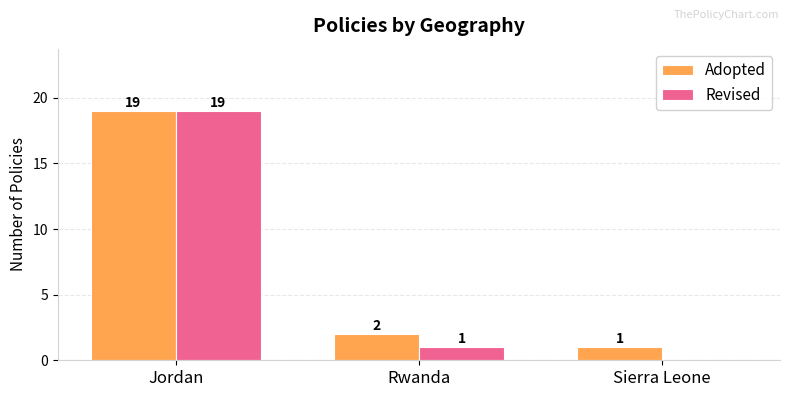

What is the sum of all Revised values?

20